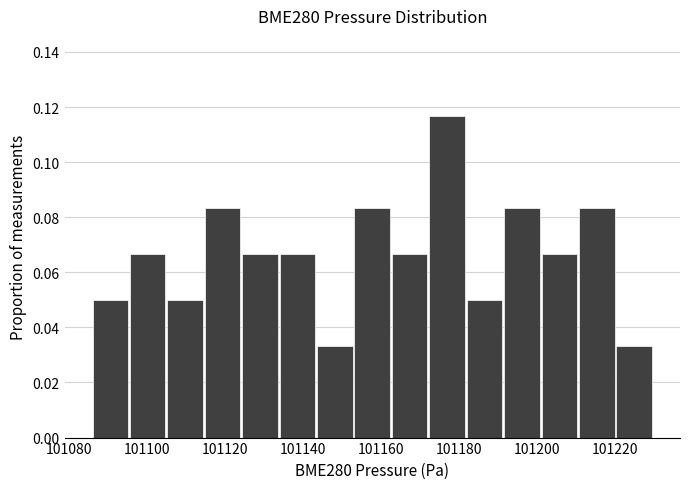

Reading left to right, list every bar in this chart as the range it spans on the x-axis followed by its height. Neither the bar edges nor the heights are printed on the chart, so give them approximately, as read against the axes.

101086.0 to 101095.6: 0.050
101095.6 to 101105.2: 0.066
101105.2 to 101114.8: 0.050
101114.8 to 101124.4: 0.084
101124.4 to 101134.0: 0.066
101134.0 to 101143.6: 0.066
101143.6 to 101153.2: 0.034
101153.2 to 101162.8: 0.084
101162.8 to 101172.4: 0.066
101172.4 to 101182.0: 0.116
101182.0 to 101191.6: 0.050
101191.6 to 101201.2: 0.084
101201.2 to 101210.8: 0.066
101210.8 to 101220.4: 0.084
101220.4 to 101230.0: 0.034